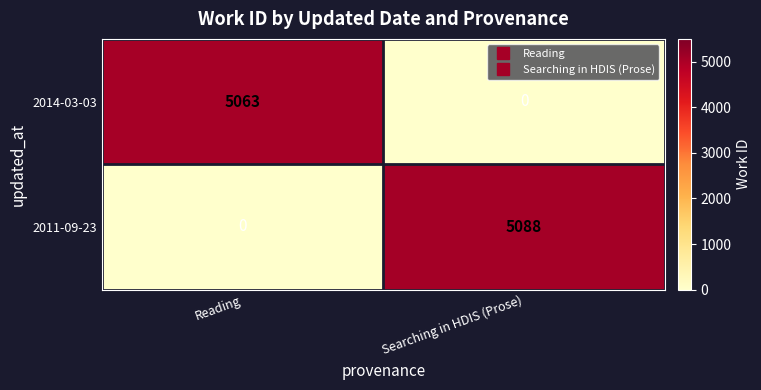

How many series are shown in this chart?

2